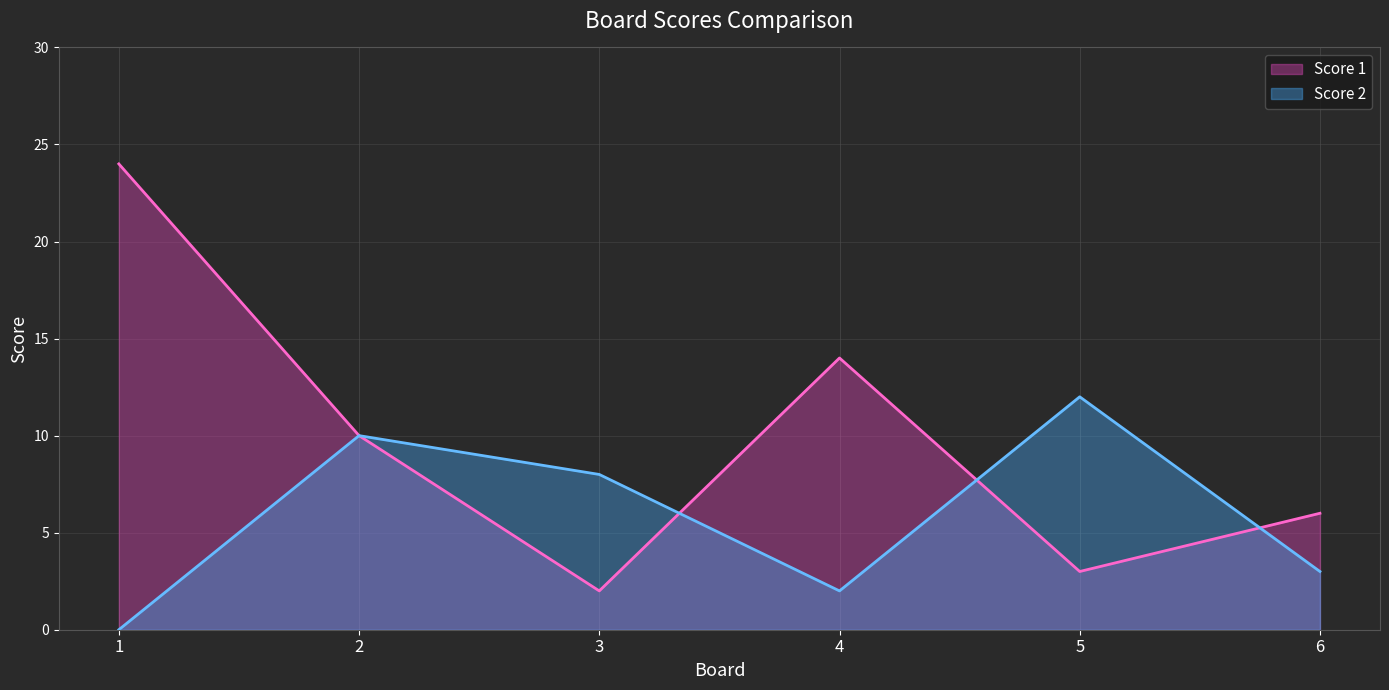

True or false: Score 2 and Score 1 cross at least once.

True